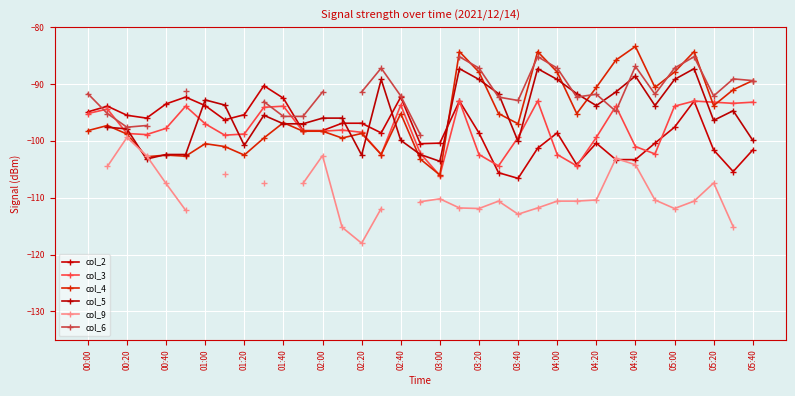

What is the minimum value shown in the chart?

-118.0